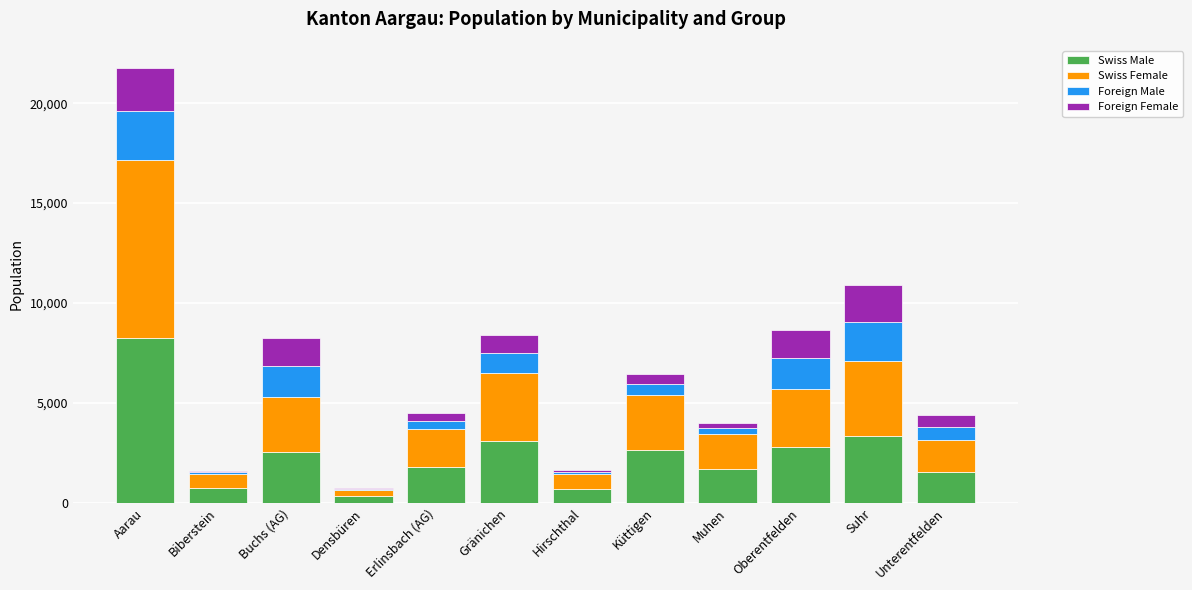

Count the number of data series in this chart.

4